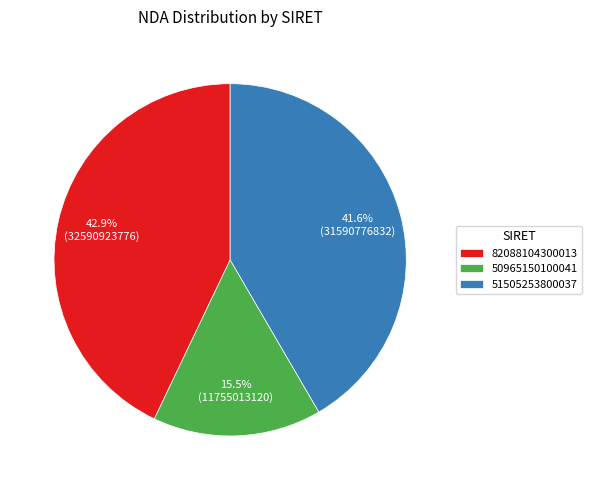

What is the largest slice in the pie chart?

82088104300013